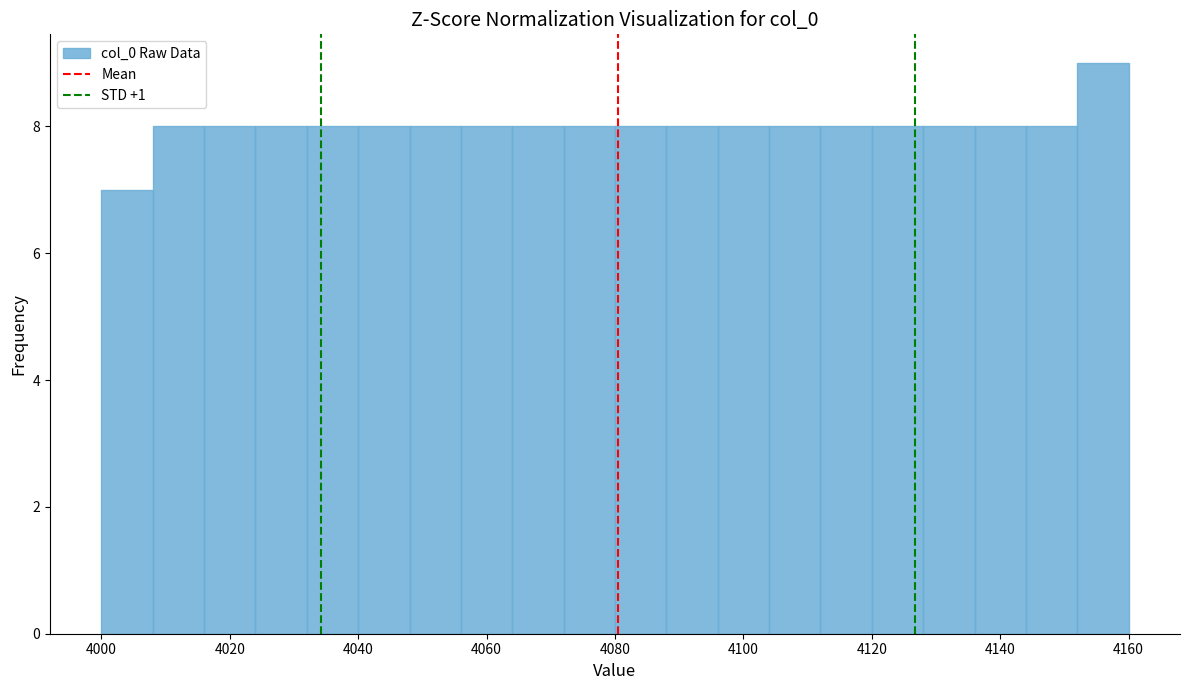

Over which range of the x-axis is the bar tallest?

4152 to 4160